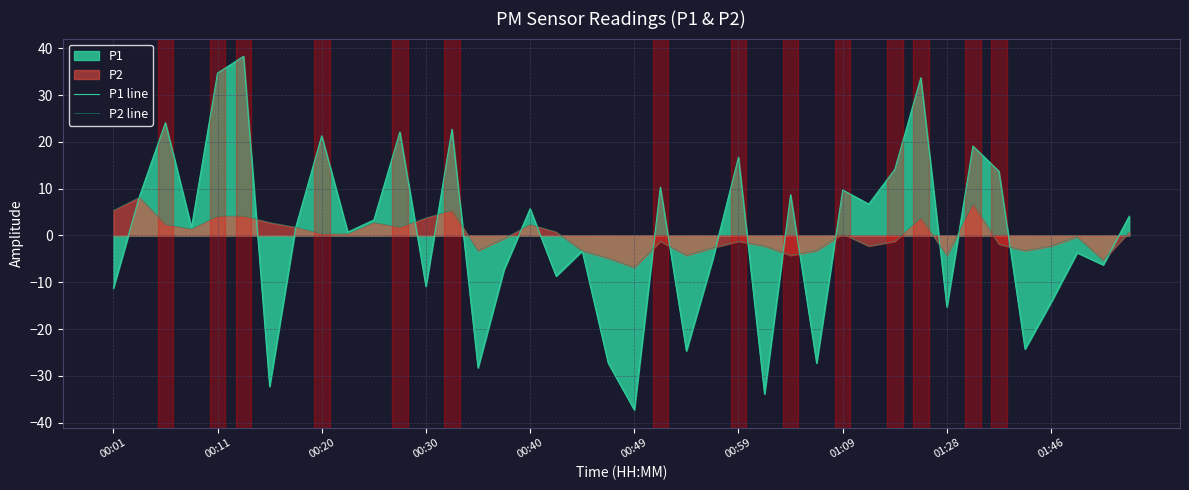

What is the lowest value of the P2 line series?

-6.9